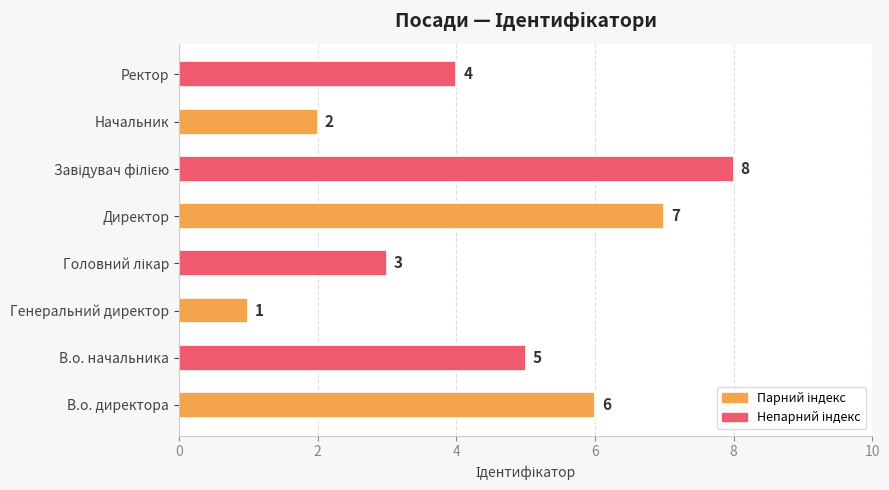

At which category does the chart reach its minimum across all series?

Генеральний директор